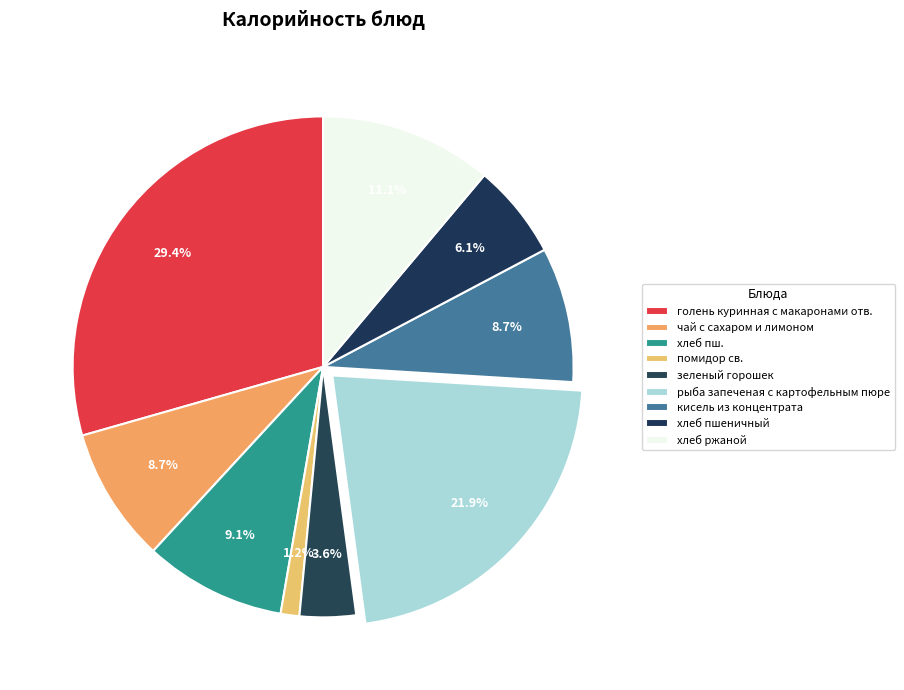

To the nearest percent, what portion does помидор св. represent?

1%